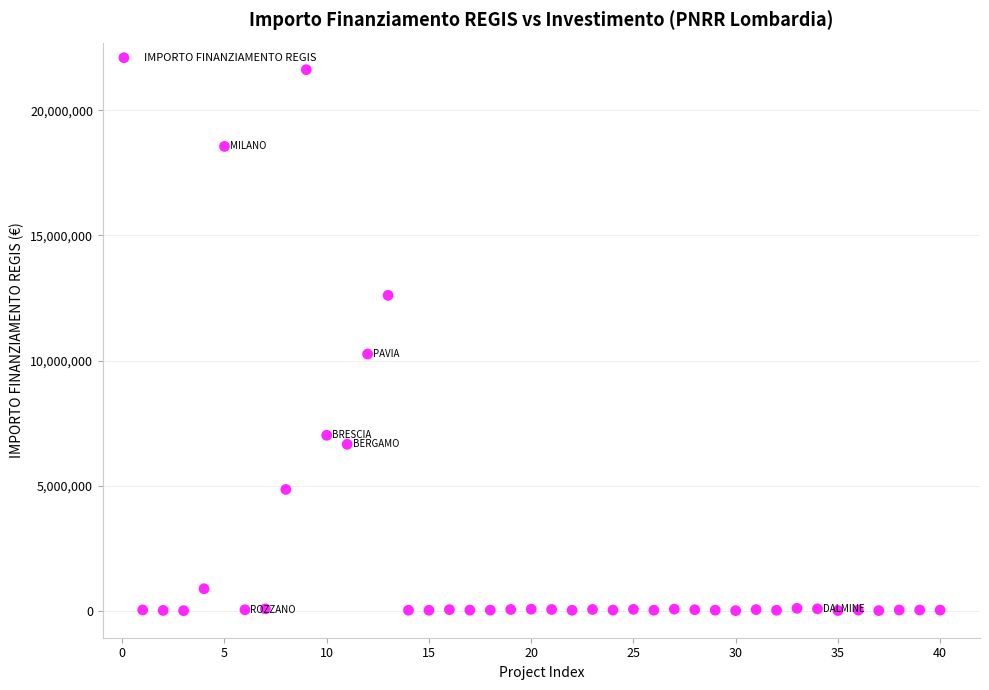

What is the range of X values (max minus min)?

39.0